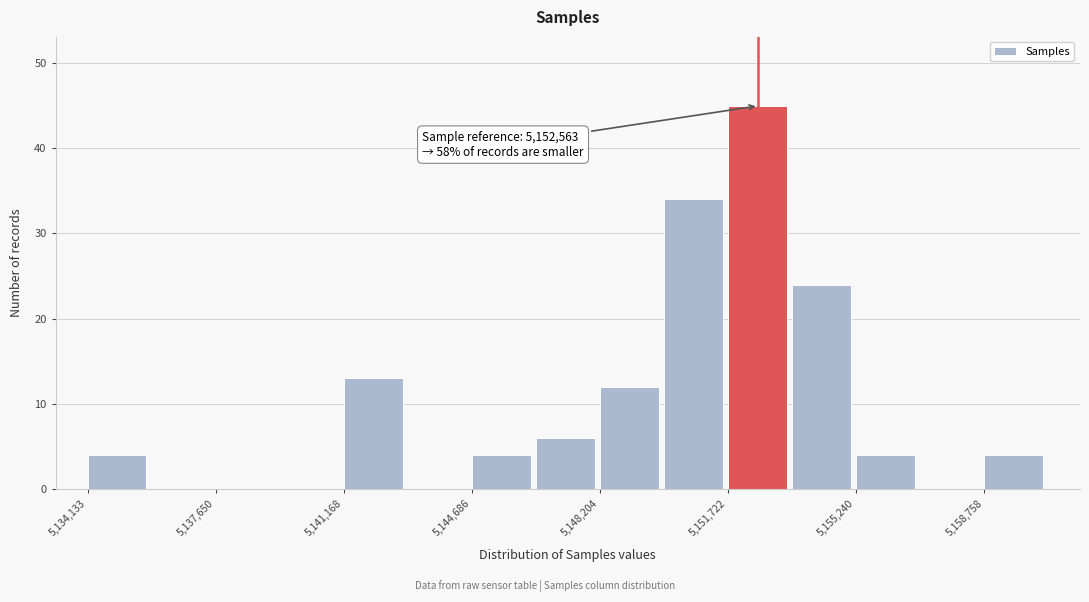

Around what value on the x-axis is the tallest bar? Give the approximate position of its centre, as read against the axis.

5152500